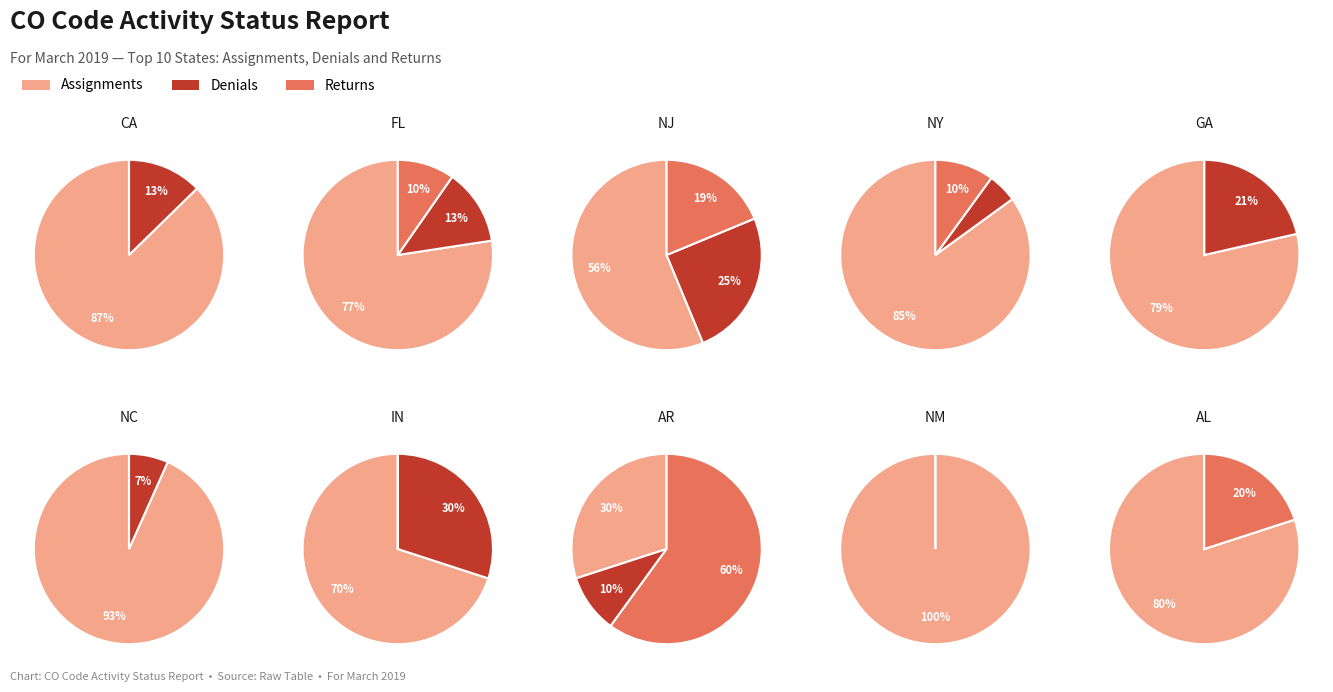

The 6 slice represents 5% of the pie. True or false?

True